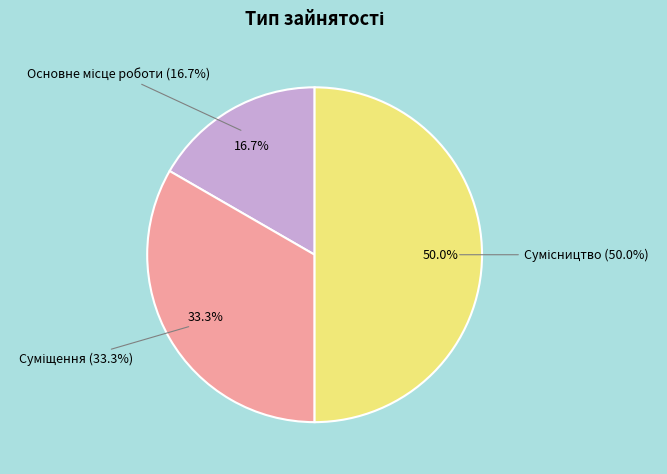

Rank the categories by value from lowest to highest.

Основне місце роботи, Суміщення, Сумісництво